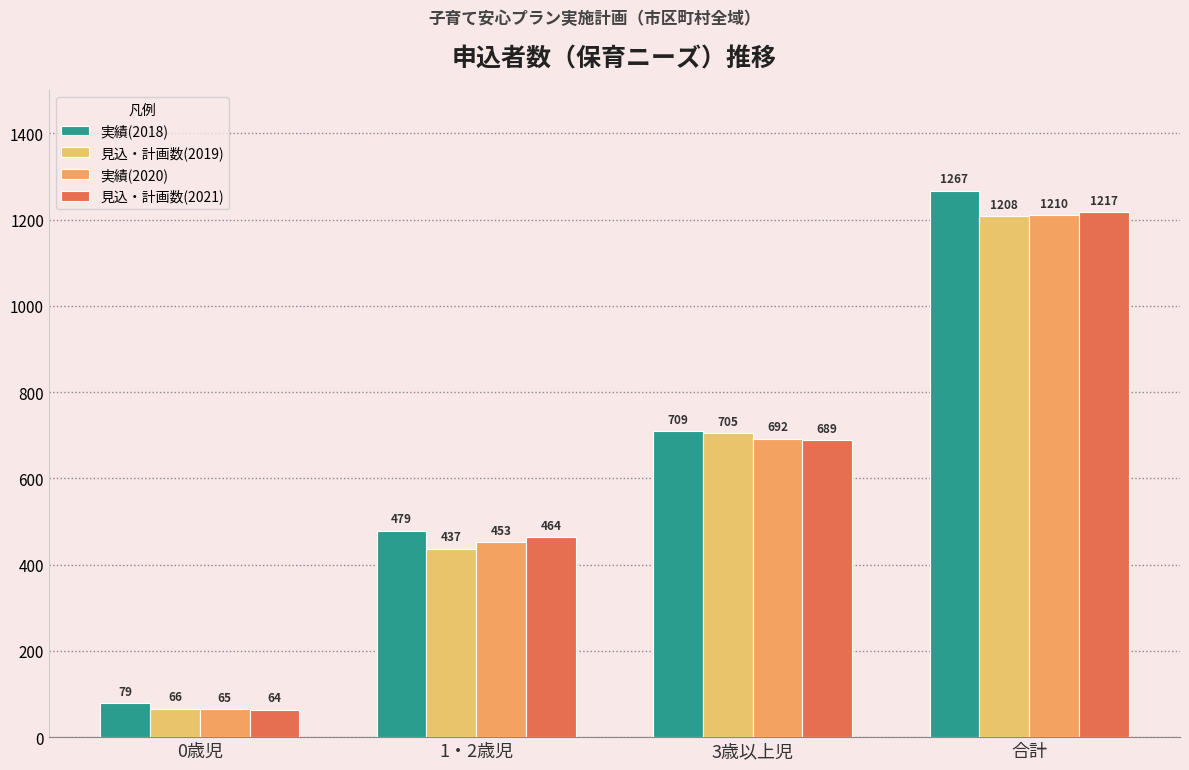

What is the greatest value displayed?

1267